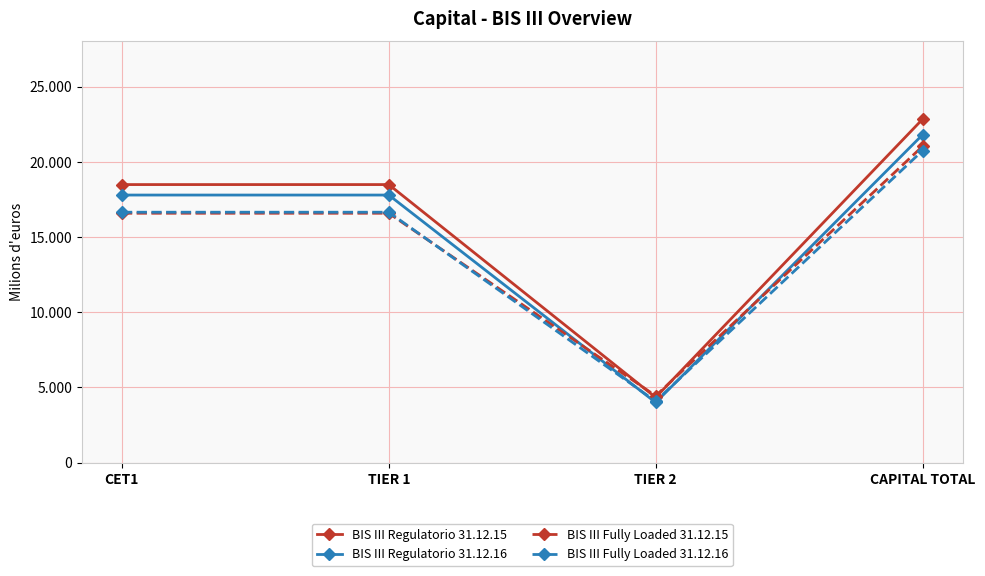

Reading left to right, what are all the values shown in this chart?

BIS III Regulatorio 31.12.15: 18485	18485	4342	22827
BIS III Regulatorio 31.12.16: 17789	17789	4003	21792
BIS III Fully Loaded 31.12.15: 16580	16580	4444	21024
BIS III Fully Loaded 31.12.16: 16648	16648	4088	20736